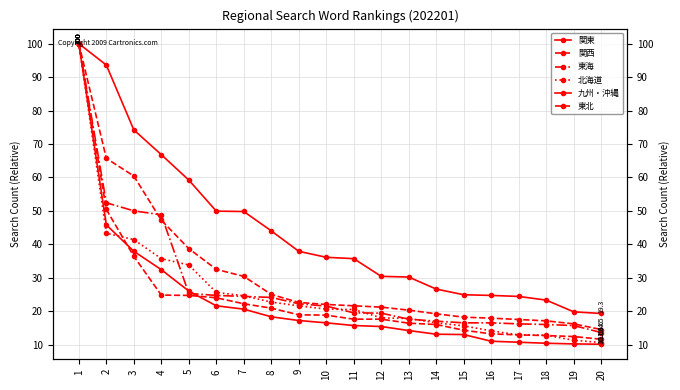

What is the total value across all series at 3?

300.3